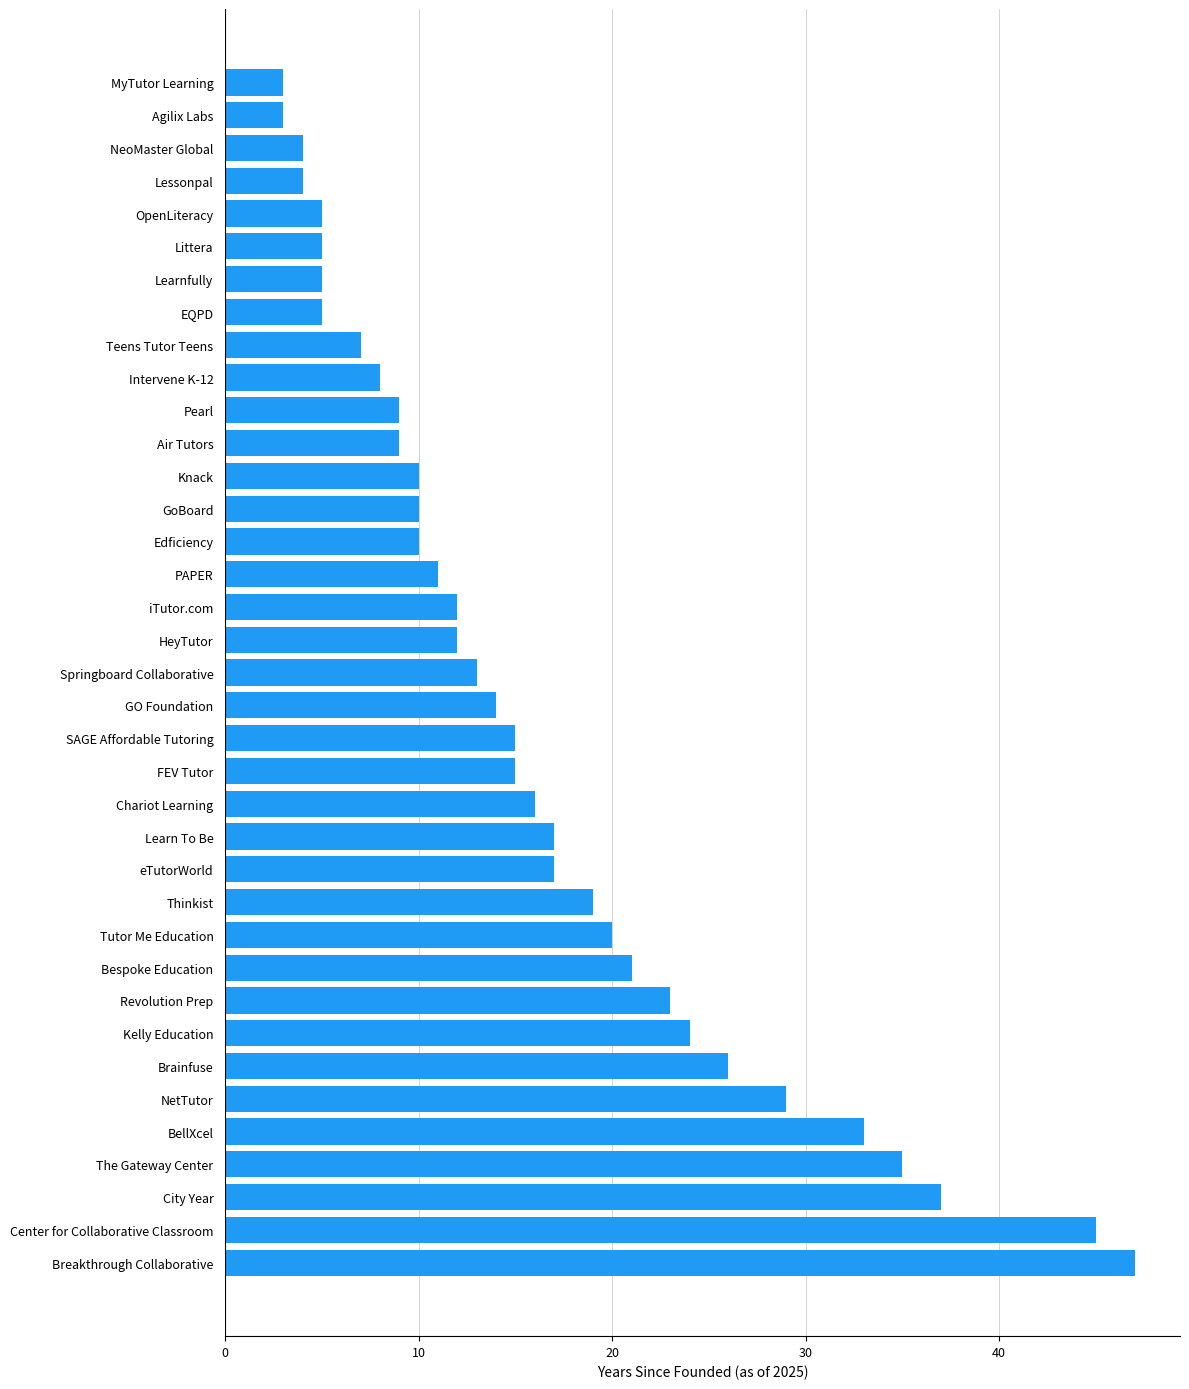

The chart shows a value of 10 at GoBoard. True or false?

True